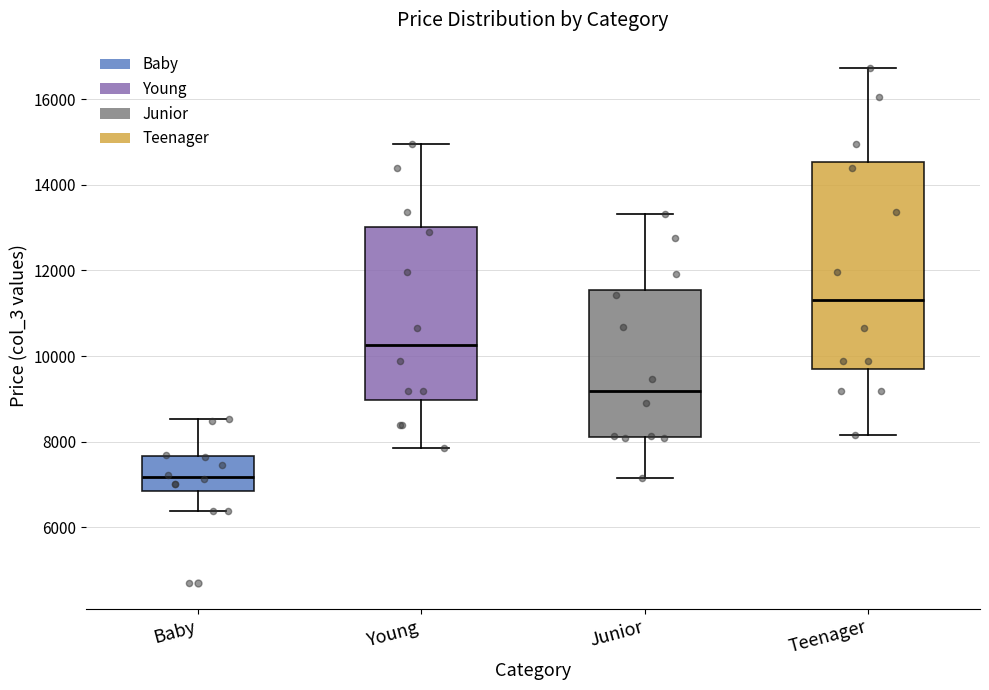

Reading left to right, transcribe this box plot: for each box, give where its median line is, the range the box spans, and where its two whiskers end, as read against the y-axis. The values are not printed on the chart, so give them approximately, as read against the axis.

Baby: median 7200, box 6800 to 7600, whiskers 6400 to 8600
Young: median 10200, box 9000 to 13000, whiskers 7800 to 15000
Junior: median 9200, box 8200 to 11600, whiskers 7200 to 13400
Teenager: median 11400, box 9800 to 14600, whiskers 8200 to 16800